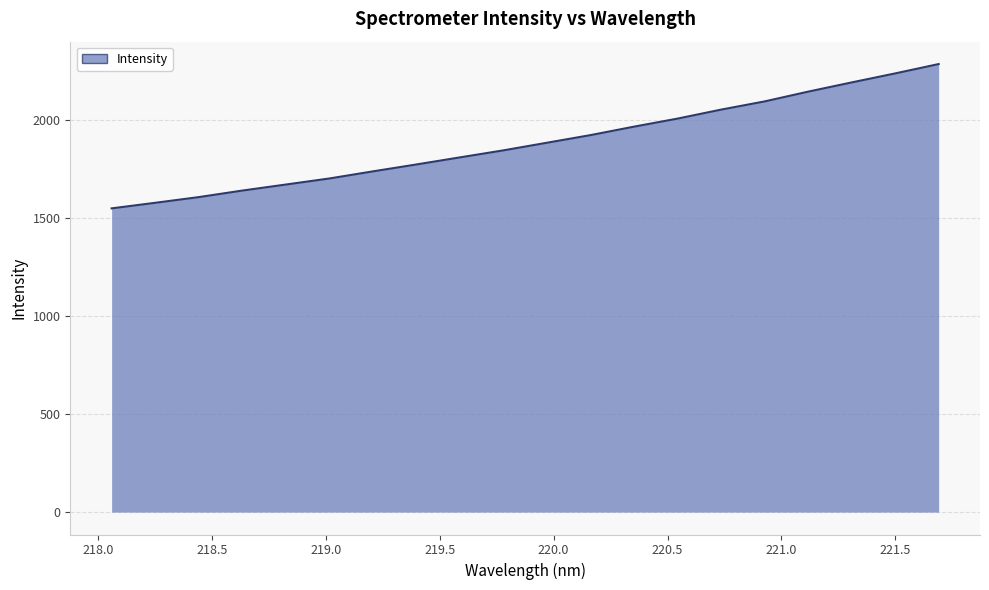

What is the minimum value shown in the chart?

1548.8